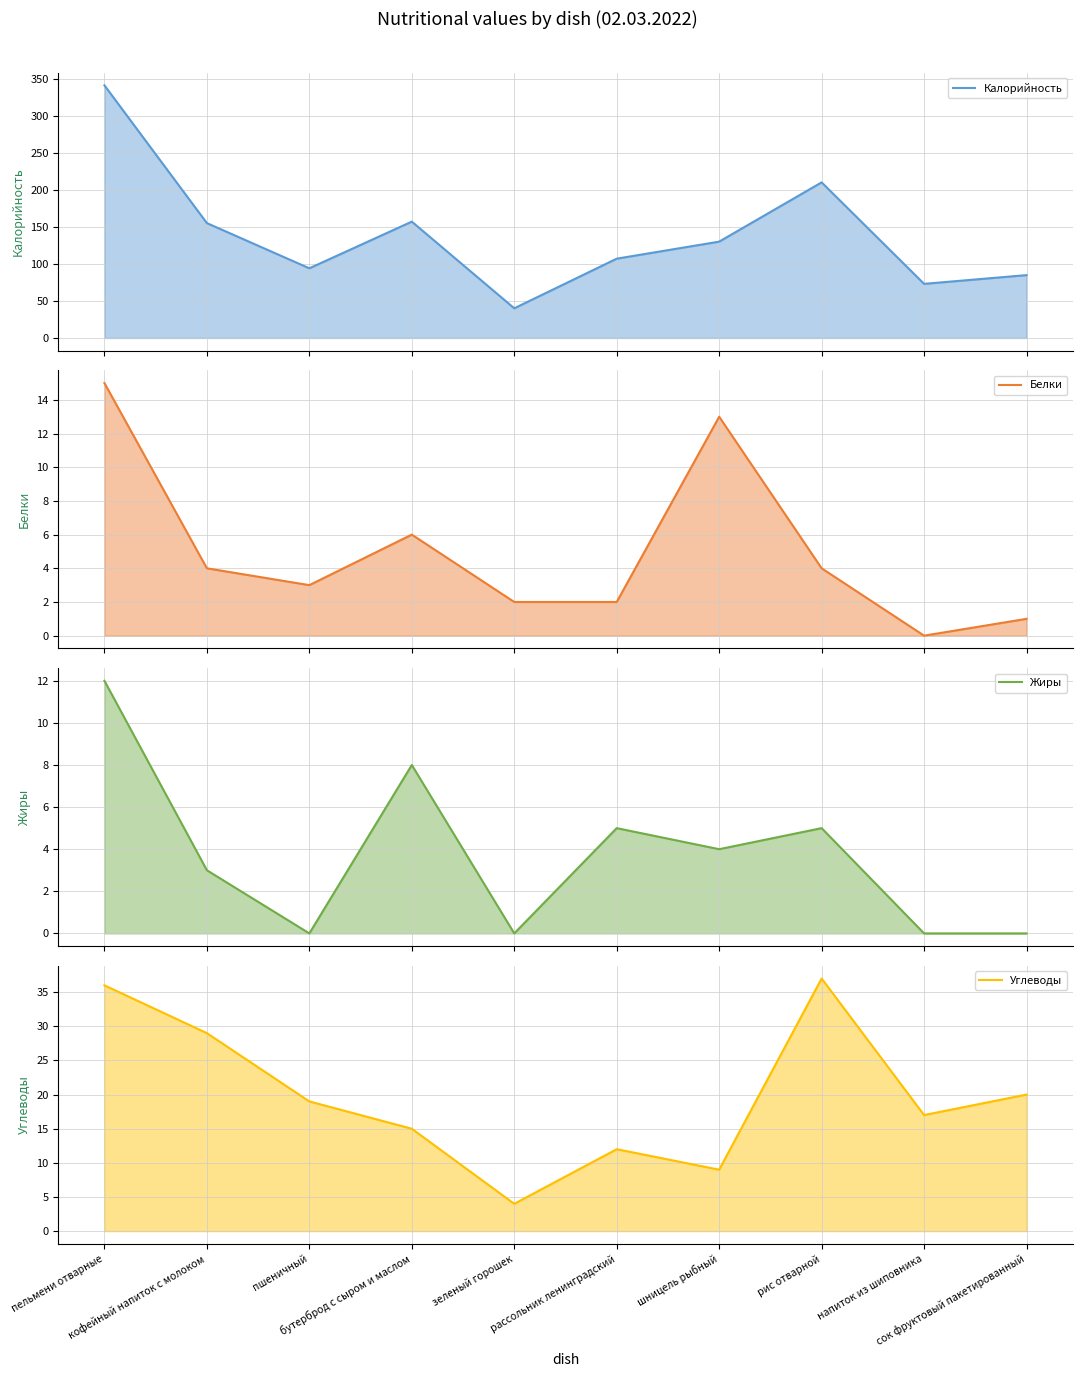

Is the value of Калорийность line at пшеничный greater than the value of Углеводы line at пшеничный?

Yes